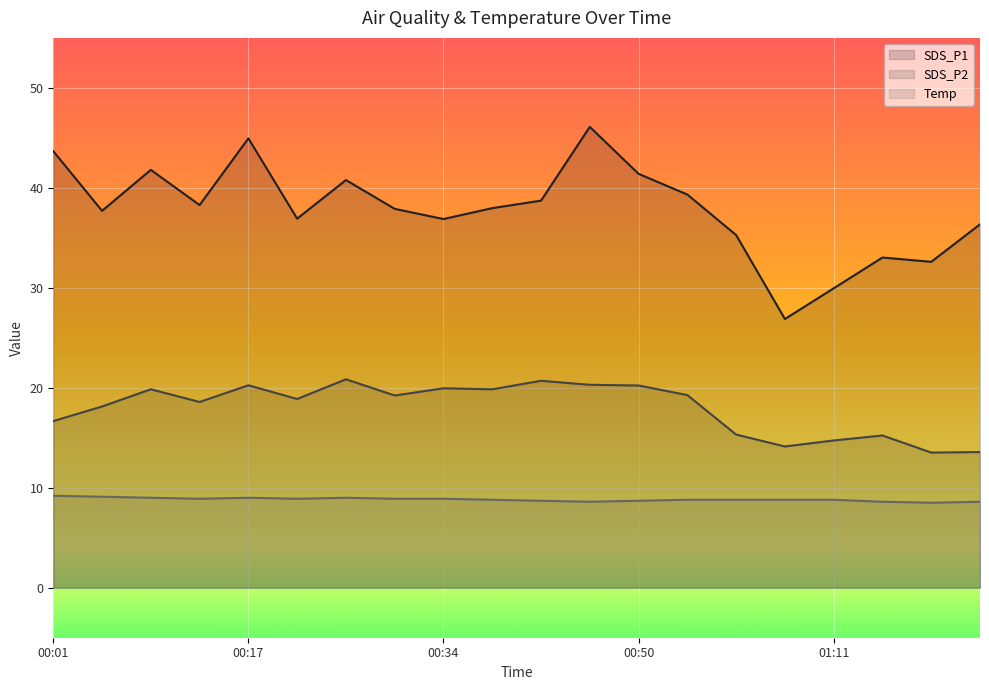

What are all the series names shown in the legend?

SDS_P1, SDS_P2, Temp